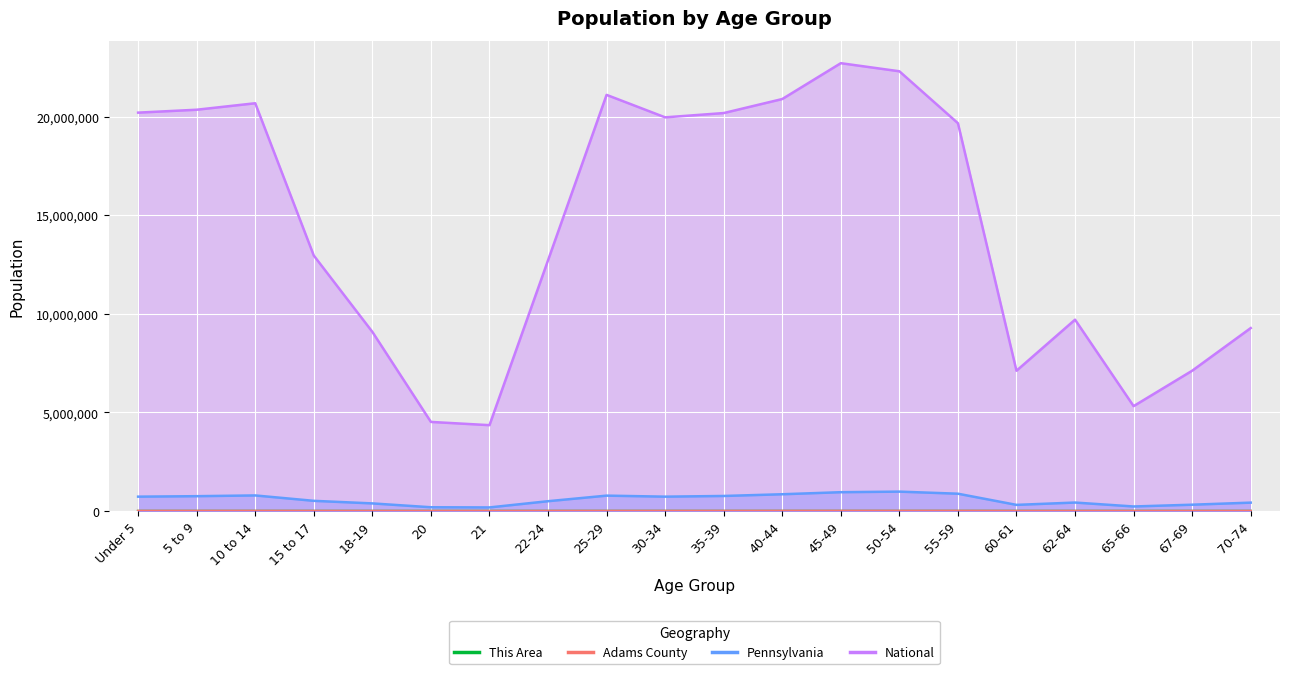

What is the difference between the maximum and minimum values in the Pennsylvania series?

801384